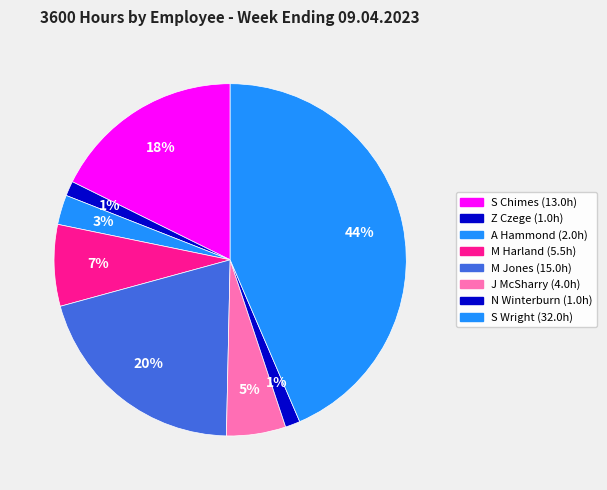

How many slices are in this pie chart?

8